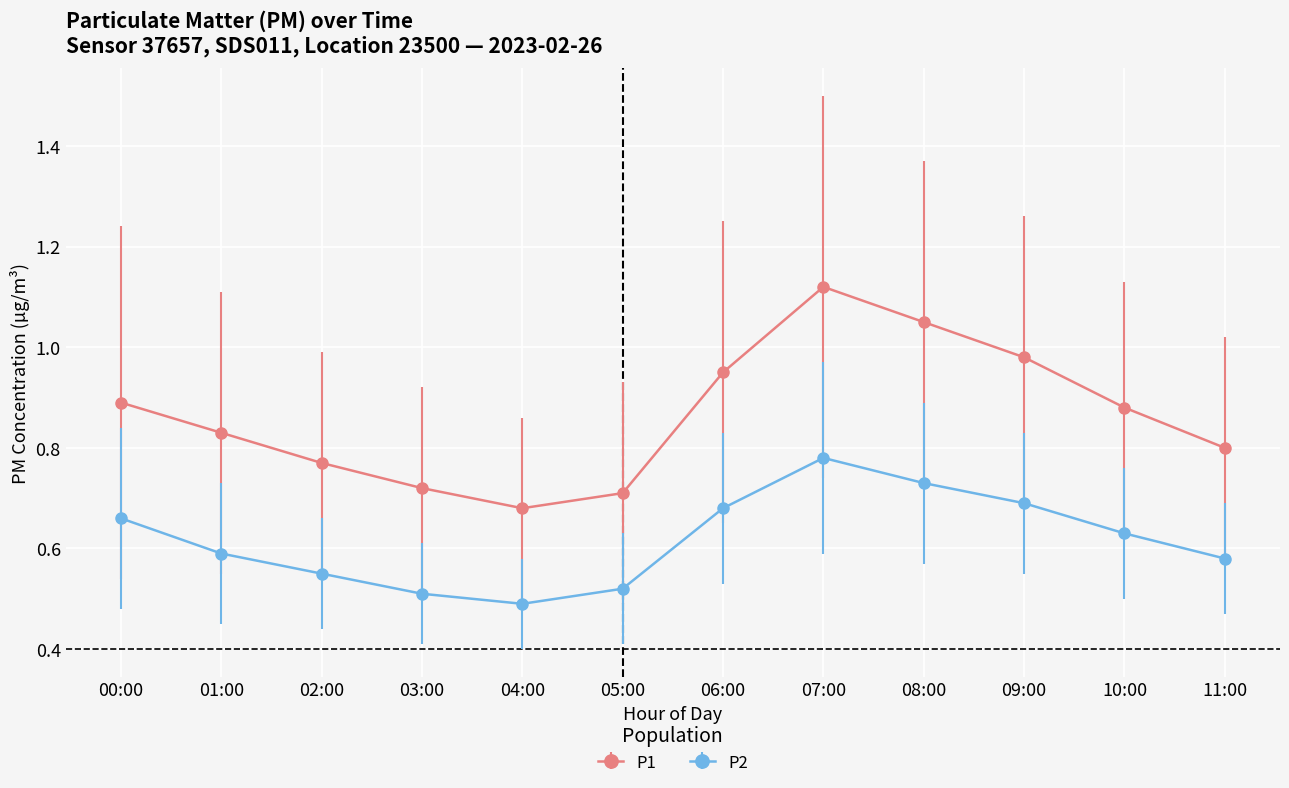

List the labels in order of P1 value, smallest first.

04:00, 05:00, 03:00, 02:00, 11:00, 01:00, 10:00, 00:00, 06:00, 09:00, 08:00, 07:00